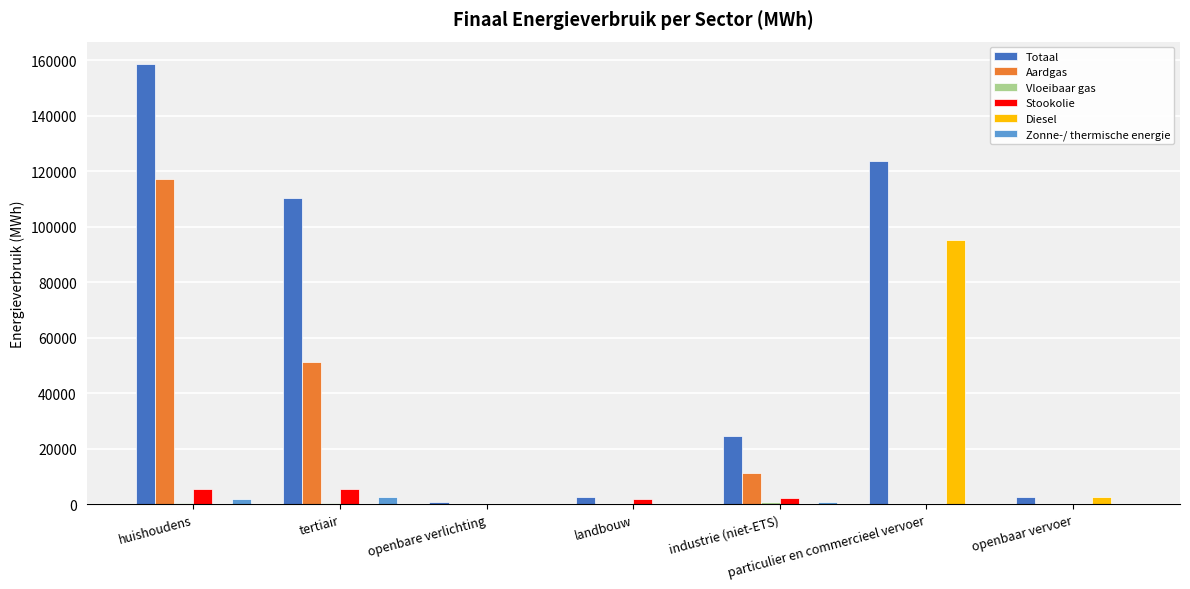

Between tertiair and industrie (niet-ETS), which series saw the biggest shift?

Totaal